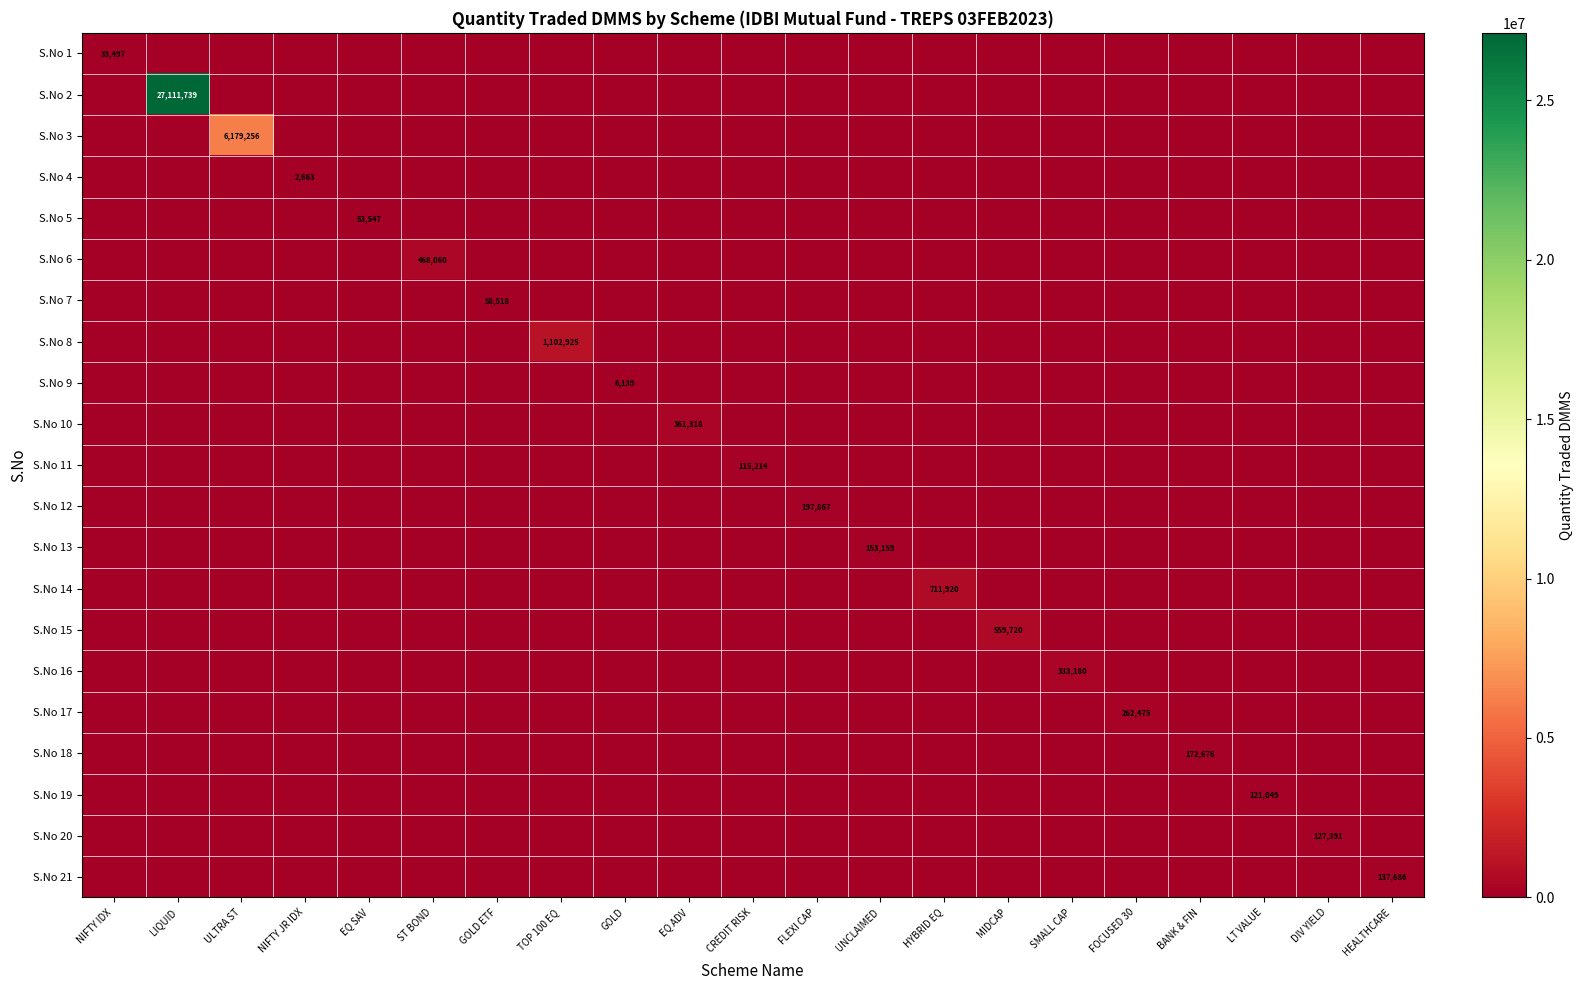

Which series has the largest range (max minus min)?

S.No 2